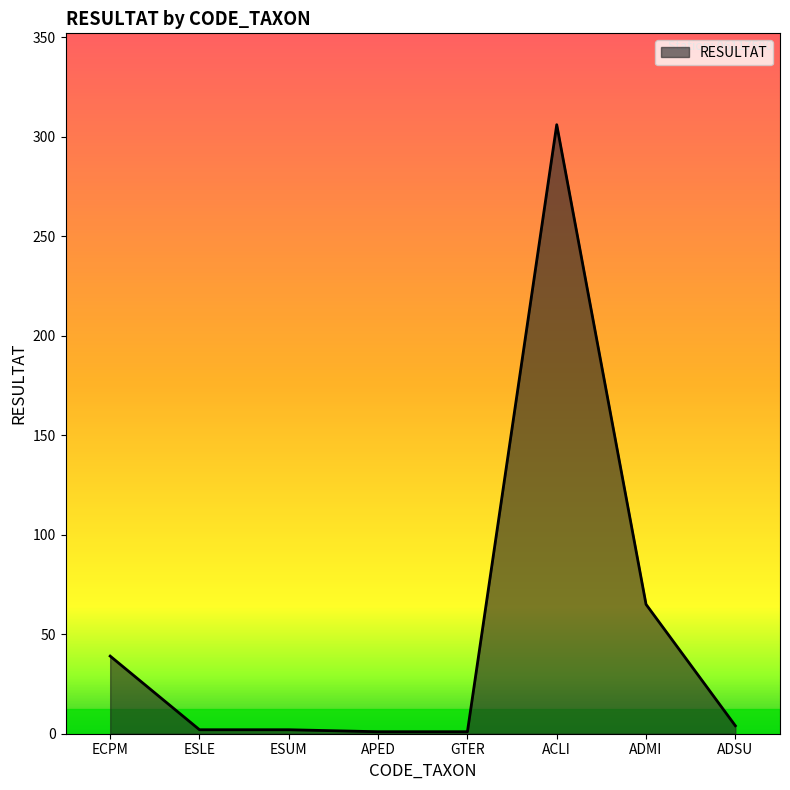

Where does the data first go above 4?

ECPM